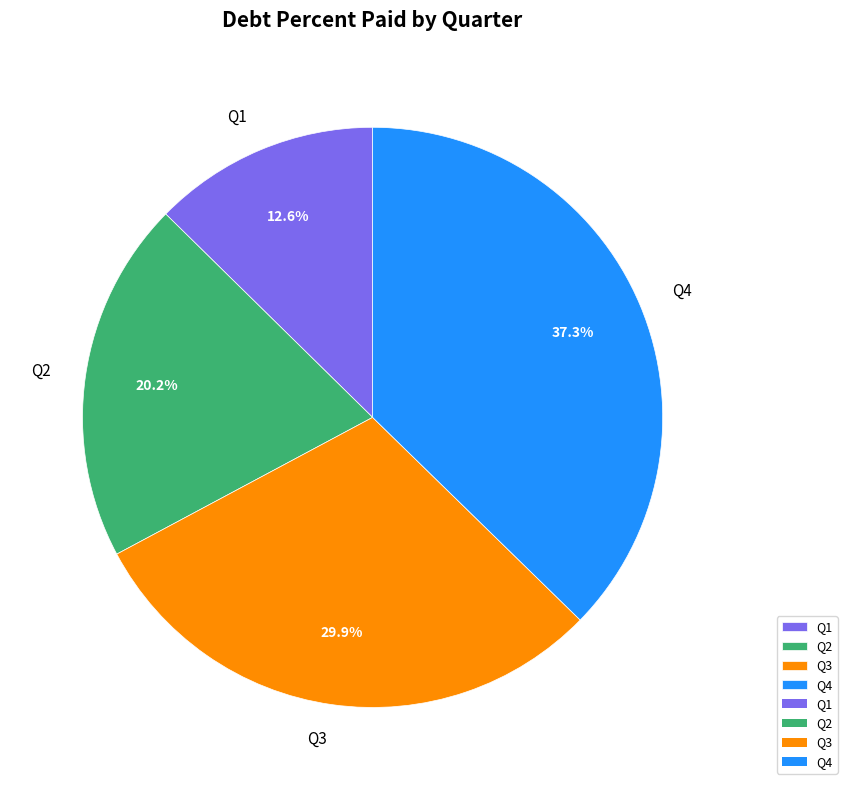

True or false: Q1 accounts for 20% of the total.

False